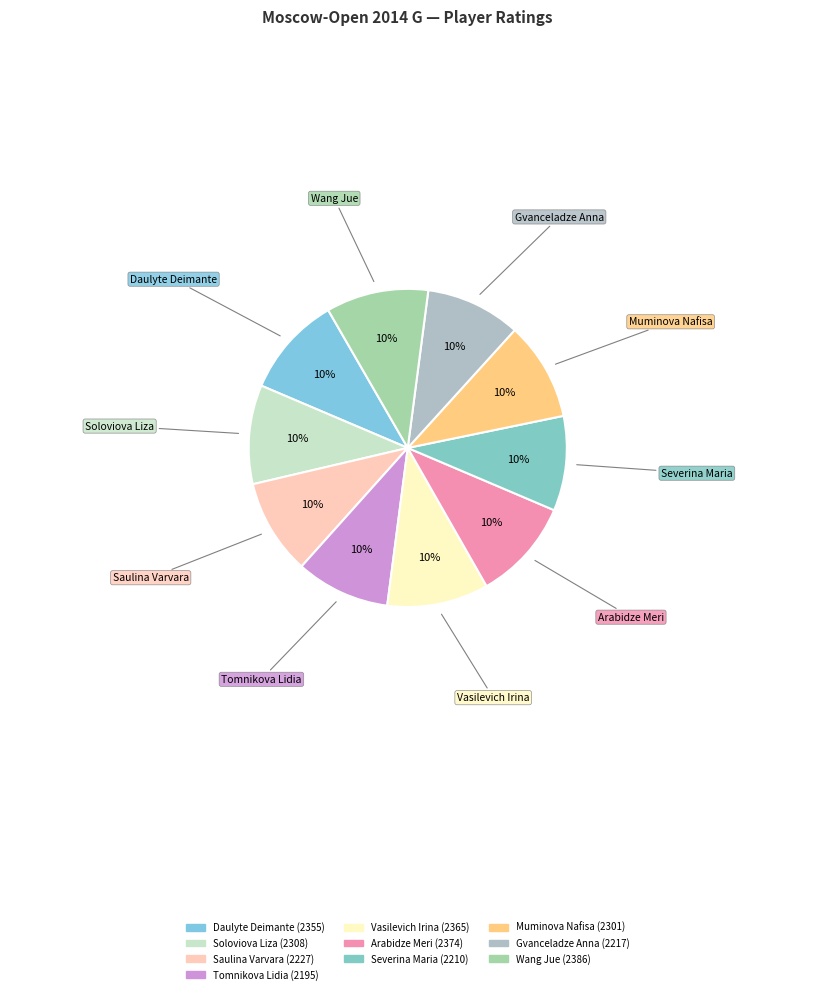

What is the largest slice in the pie chart?

Wang Jue